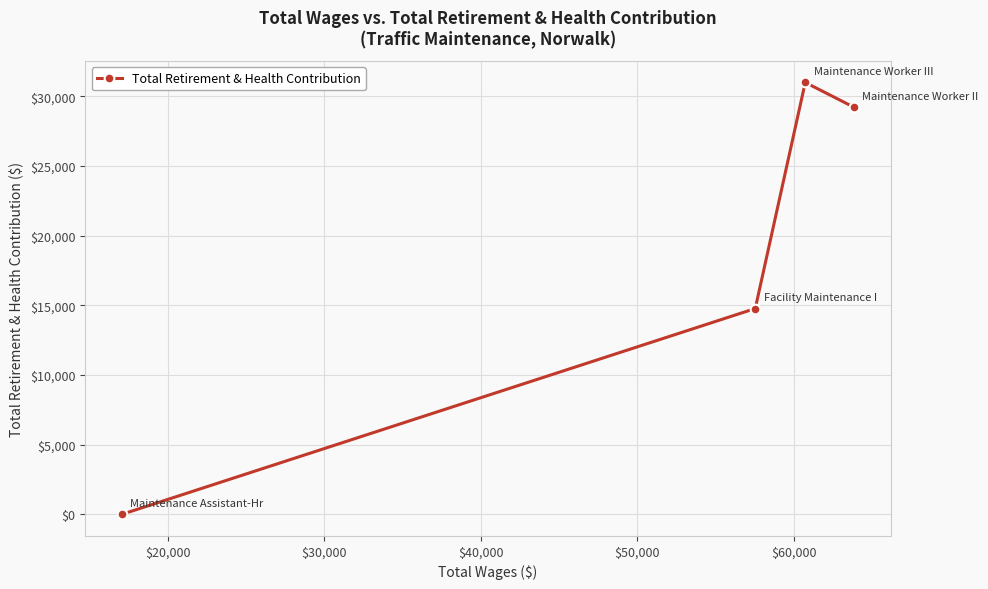

True or false: there are more than 0 points higher than both neighbors.

True